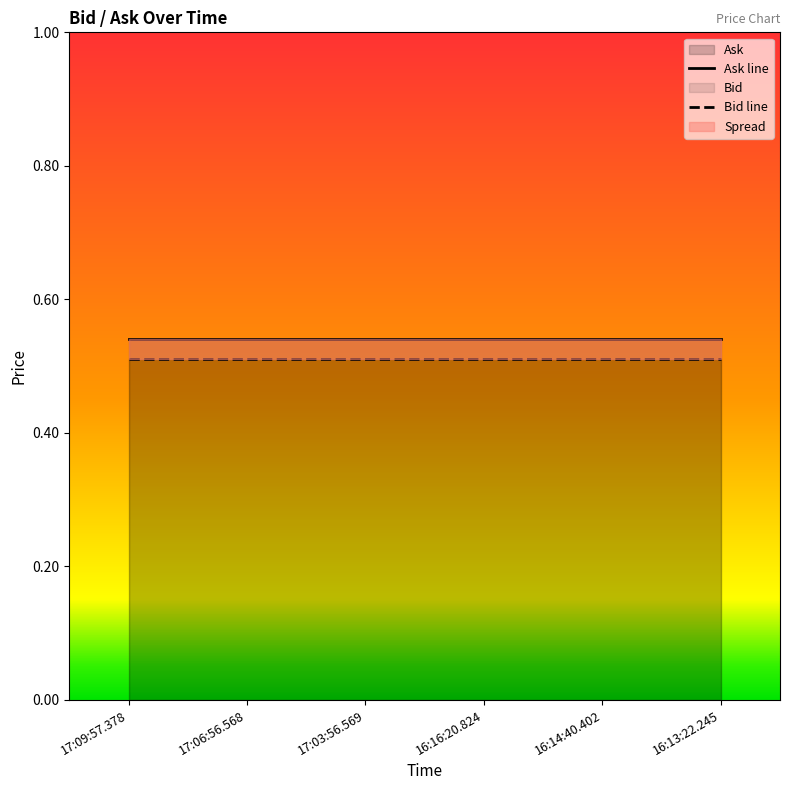

What is the approximate value of Ask line at 17:09:57.378?

0.5